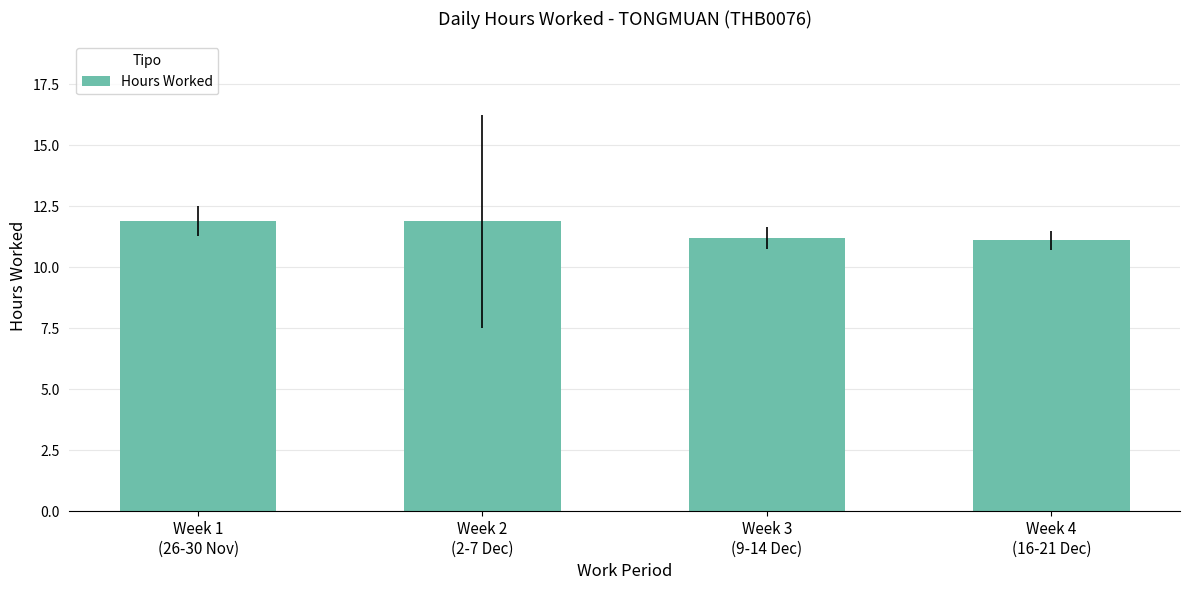

Reading right to left, extract all data points from this chart.

Week 4
(16-21 Dec)=11.1	Week 3
(9-14 Dec)=11.2	Week 2
(2-7 Dec)=11.9	Week 1
(26-30 Nov)=11.9